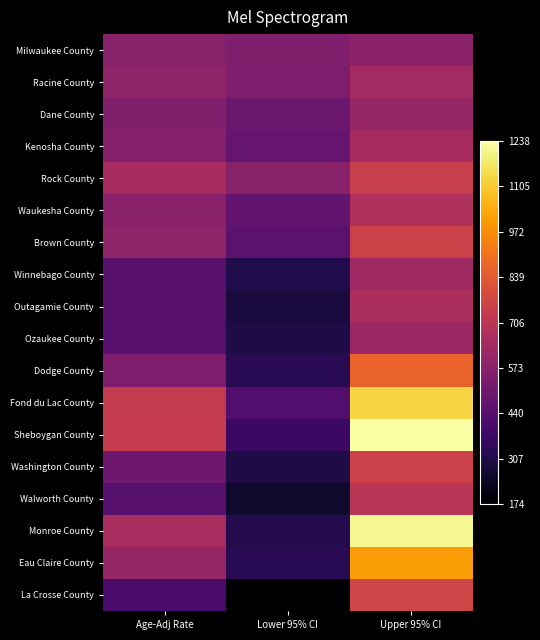

What is the difference between the highest and lowest values at Age-Adj Rate?

327.2